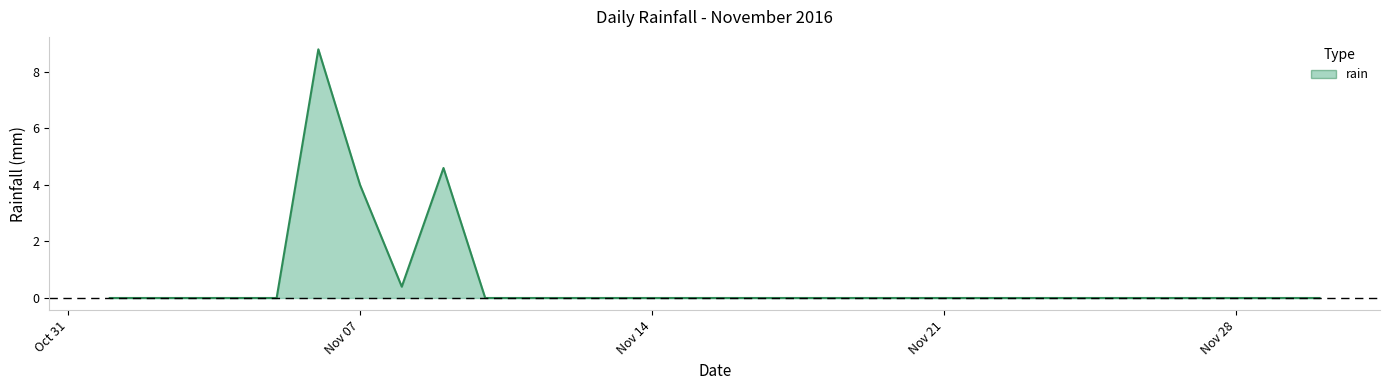

What is the maximum value shown in the chart?

8.8